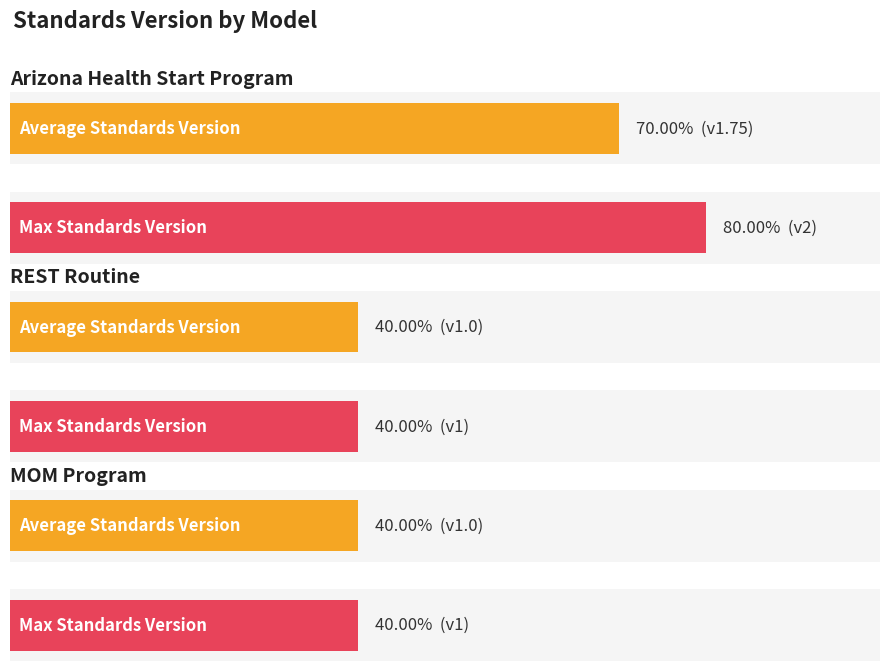

List the series in order of their peak value, highest first.

Max Standards Version, Average Standards Version